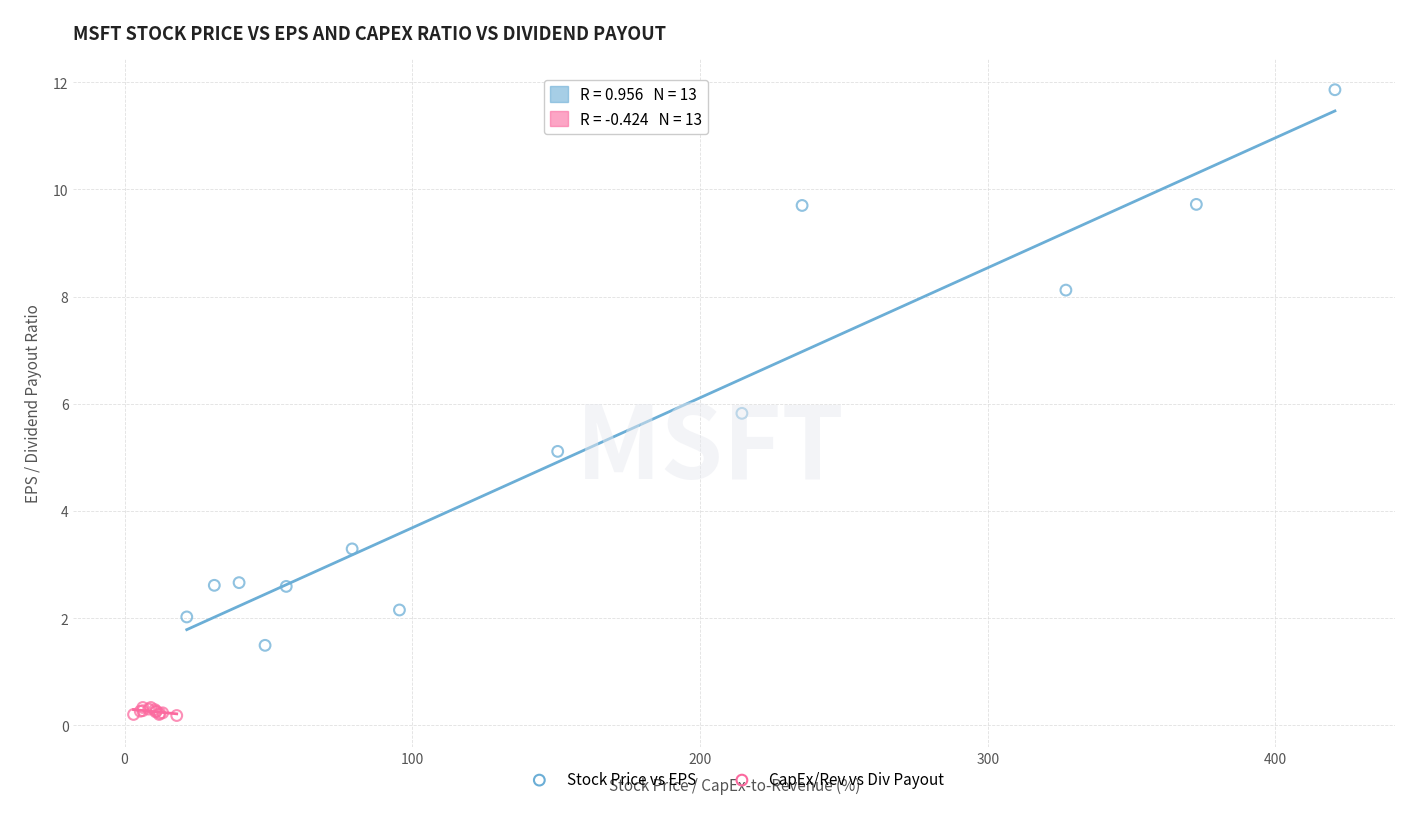

Which series has the largest Y range (max minus min)?

Stock Price vs EPS